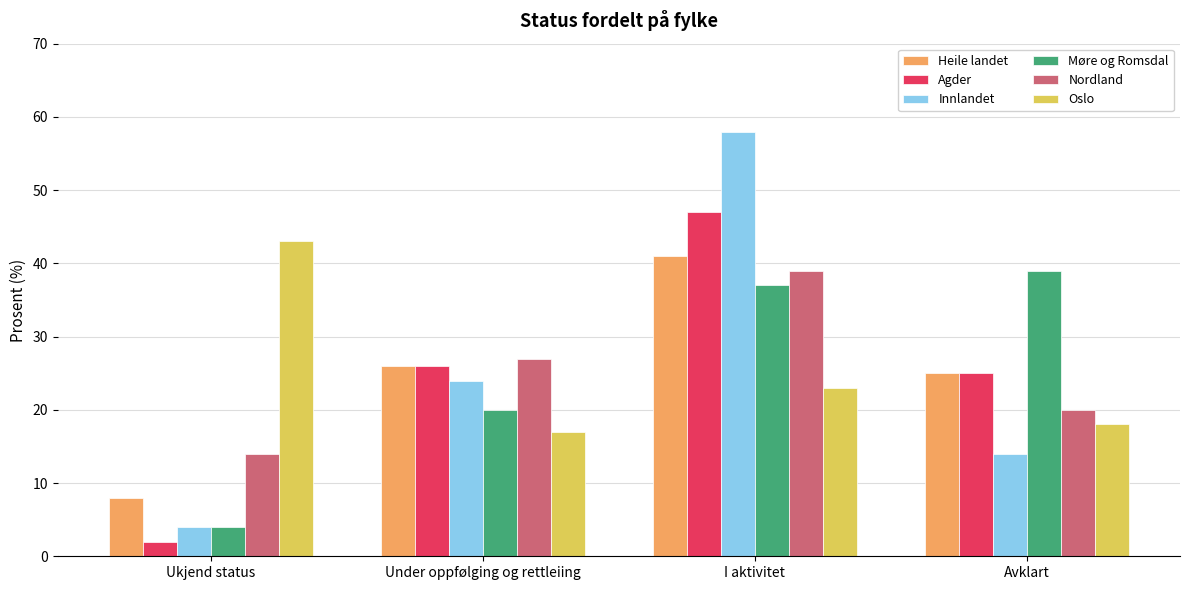

At which label is Oslo closest to 30?

I aktivitet